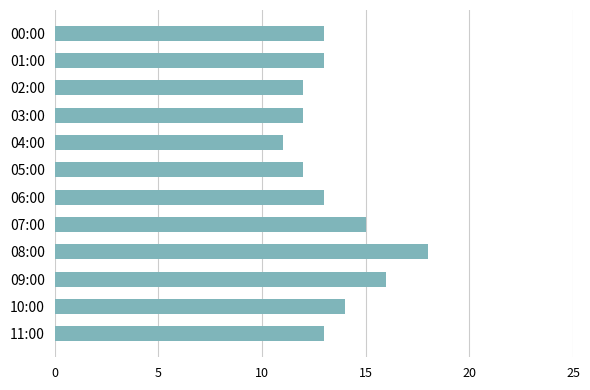

Approximately how many times larger is the value at 09:00 compared to 07:00?

1.1